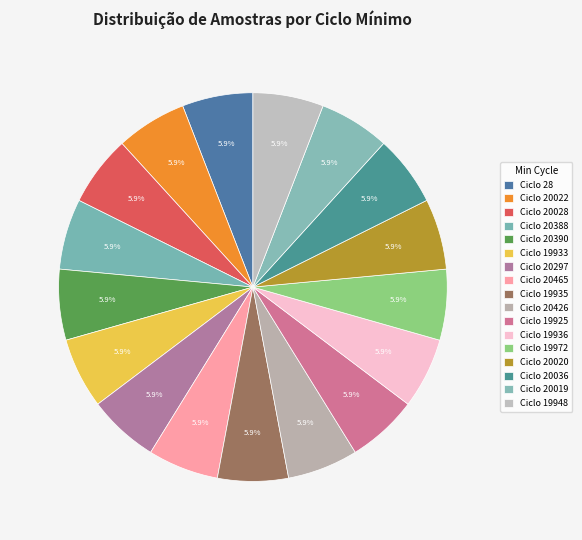

Count the number of slices in the pie.

17